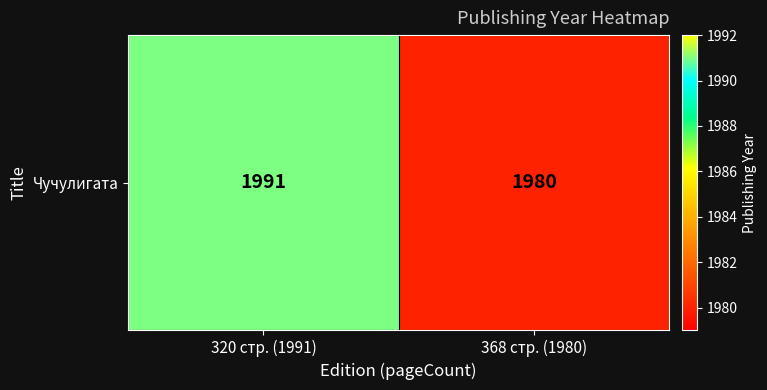

At which category does the chart reach its minimum across all series?

368 стр. (1980)